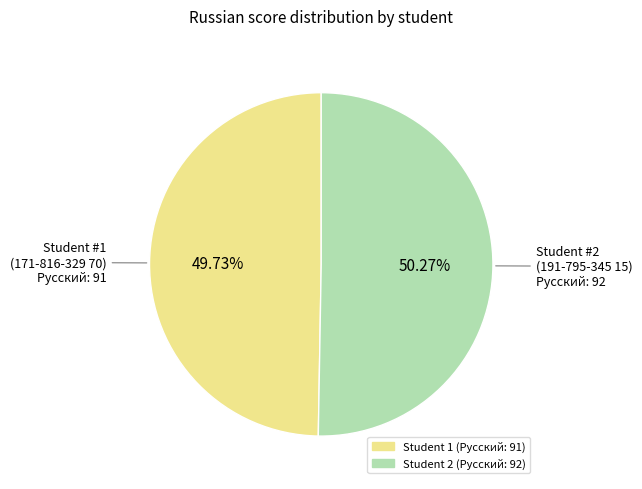

Is there any slice that represents more than half of the pie?

Yes